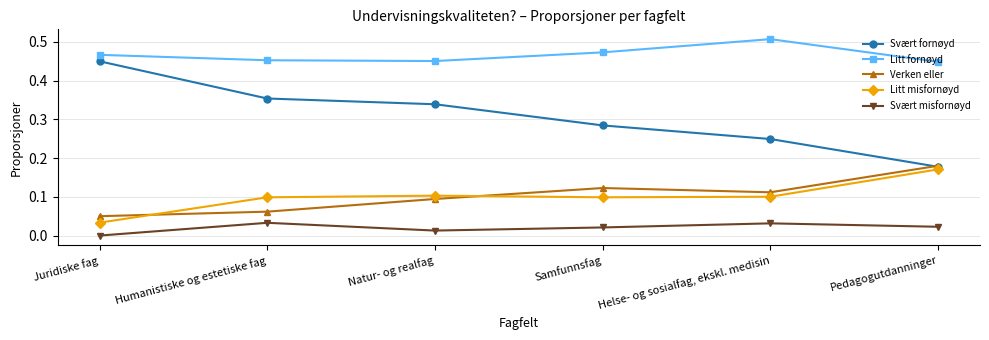

At which category does Verken eller reach its first local valley?

Helse- og sosialfag, ekskl. medisin